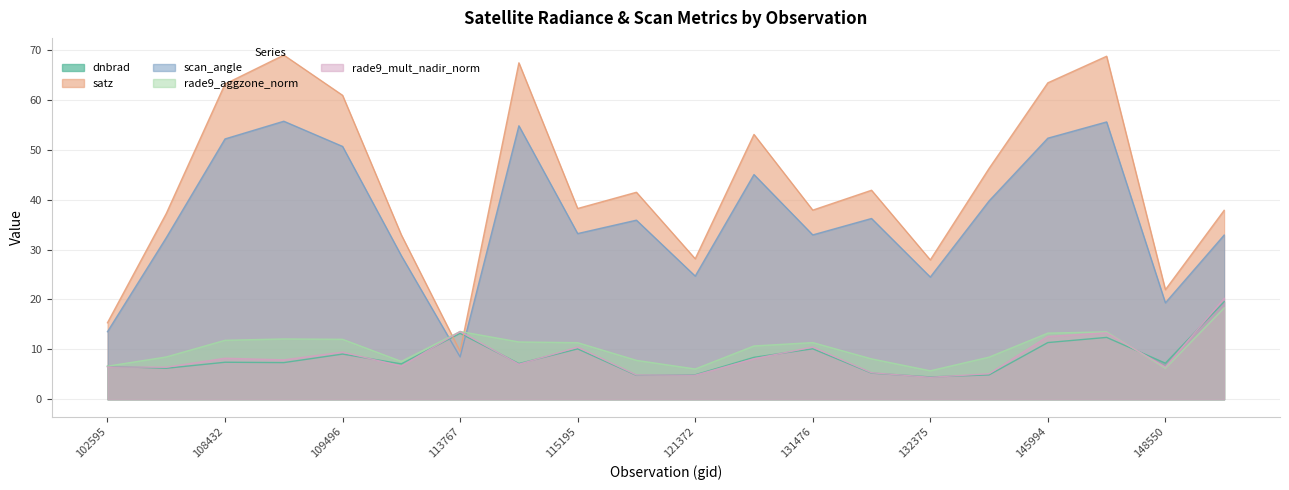

At which category does rade9_mult_nadir_norm reach its first local peak?

108432